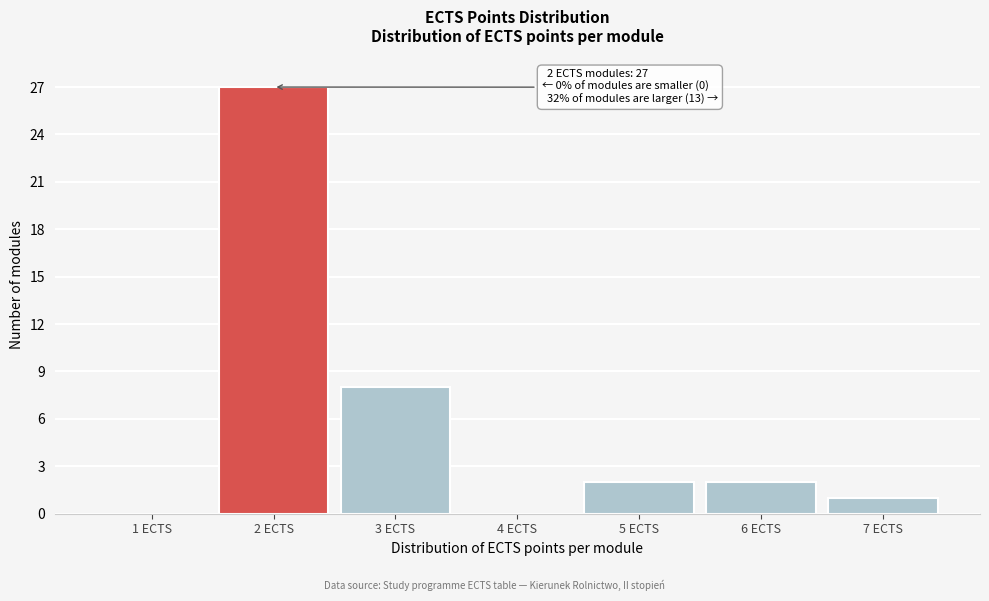

Reading left to right, transcribe all the data shown in this chart.

1 ECTS=0	2 ECTS=27	3 ECTS=8	4 ECTS=0	5 ECTS=2	6 ECTS=2	7 ECTS=1